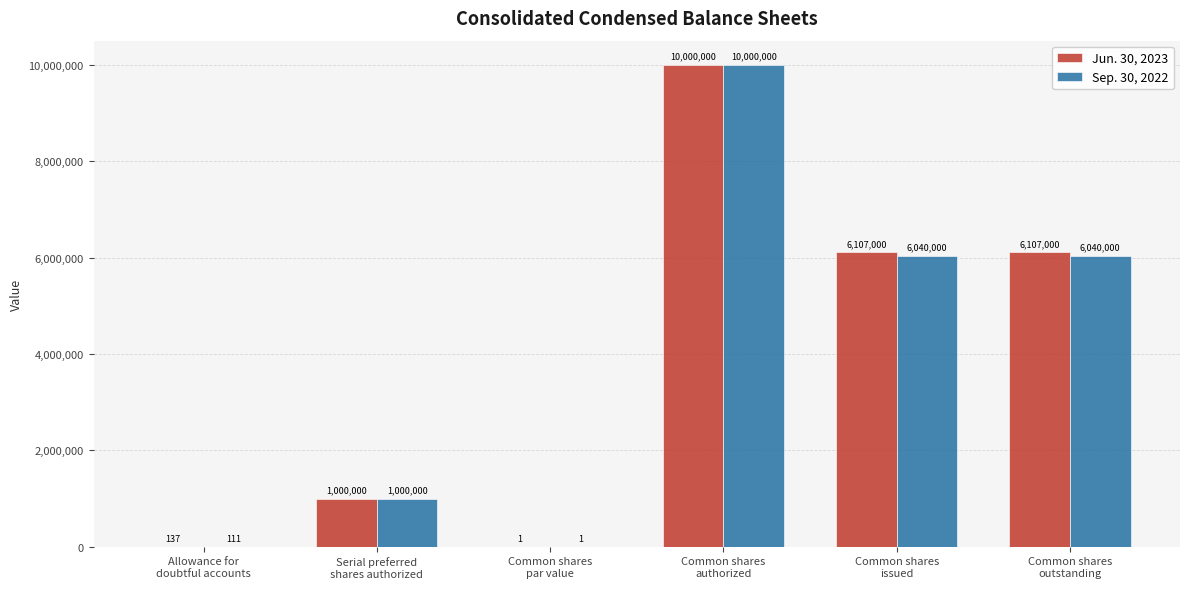

Reading left to right, what are all the values shown in this chart?

Jun. 30, 2023: Allowance for
doubtful accounts=137	Serial preferred
shares authorized=1000000	Common shares
par value=1	Common shares
authorized=10000000	Common shares
issued=6107000	Common shares
outstanding=6107000
Sep. 30, 2022: Allowance for
doubtful accounts=111	Serial preferred
shares authorized=1000000	Common shares
par value=1	Common shares
authorized=10000000	Common shares
issued=6040000	Common shares
outstanding=6040000